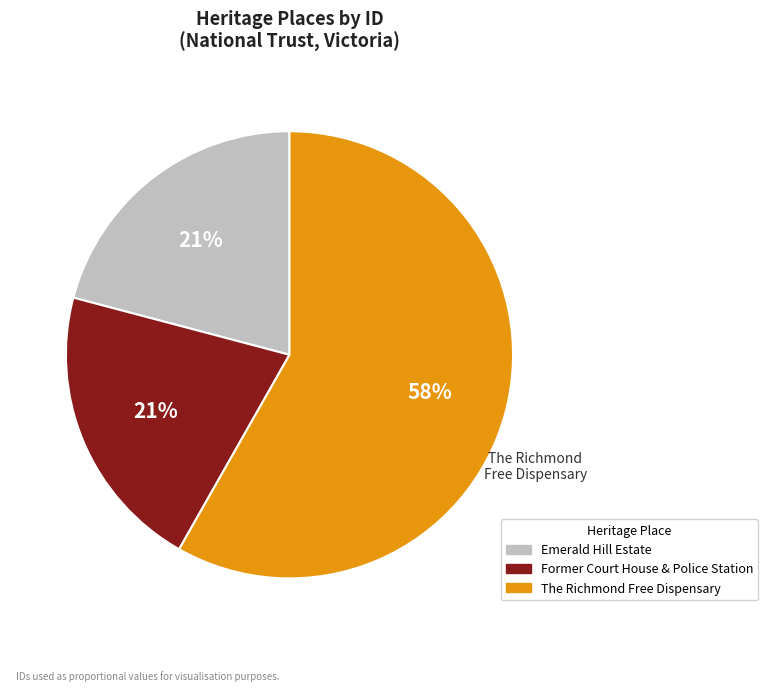

To the nearest percent, what is the difference between the largest and smallest slice percentages?

37%